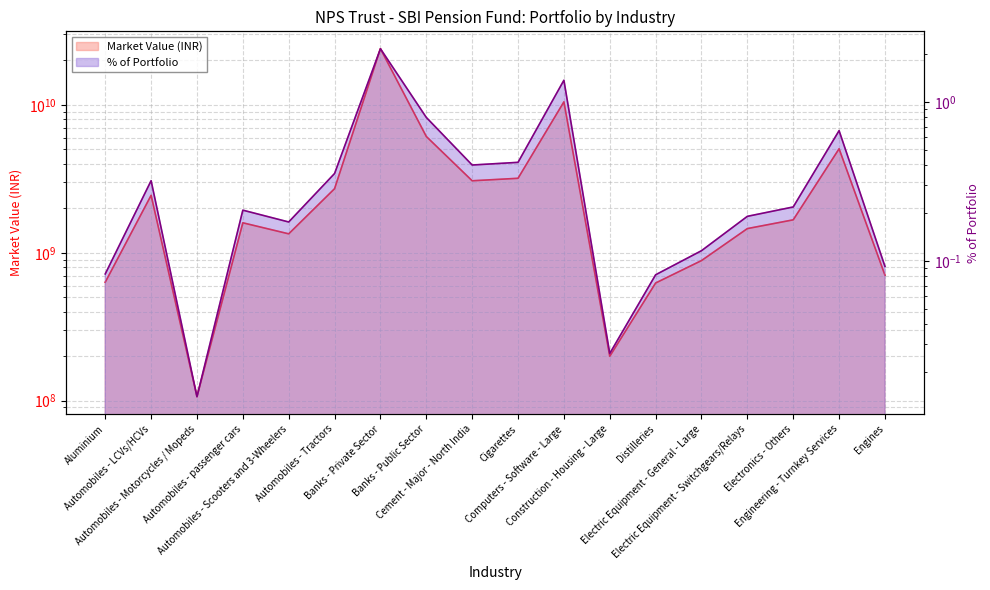

What is the highest value of the Market Value series?

23935729328.0